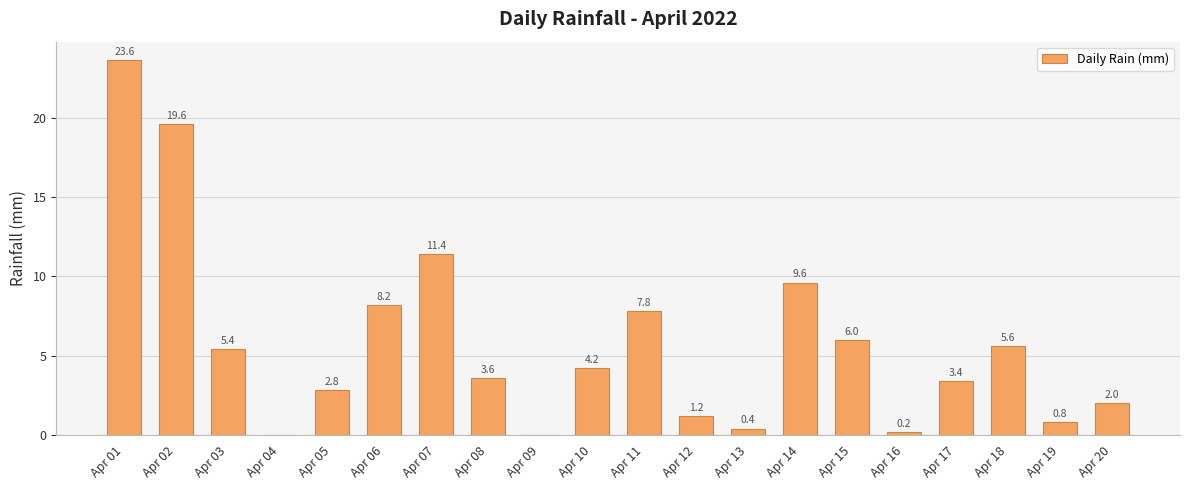

What is the sum of the values at Apr 03 and Apr 12?

6.6